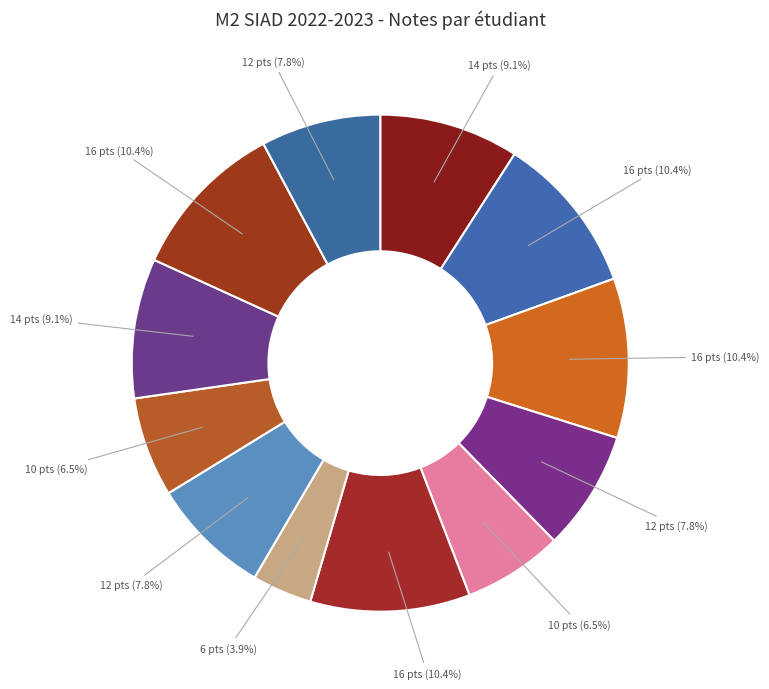

Is there a majority slice in this chart?

No